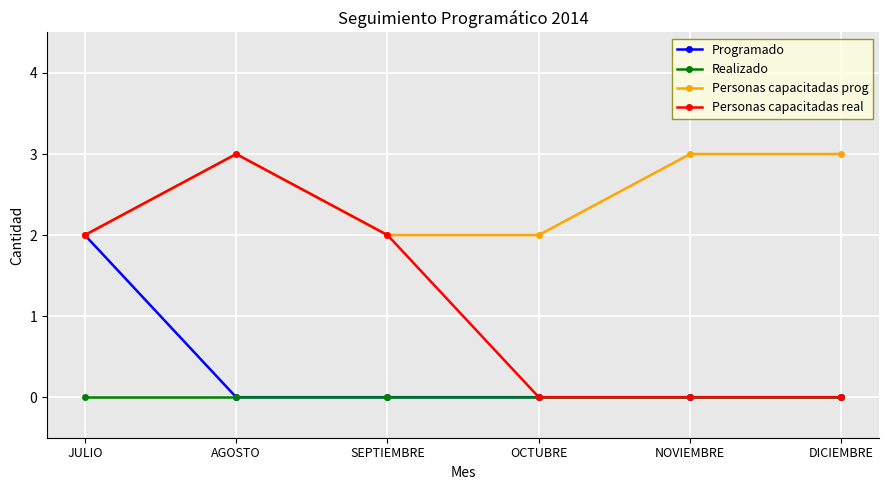

Reading left to right, extract all data points from this chart.

Programado: 2	0	0	0	0	0
Realizado: 0	0	0	0	0	0
Personas capacitadas prog: 2	3	2	2	3	3
Personas capacitadas real: 2	3	2	0	0	0